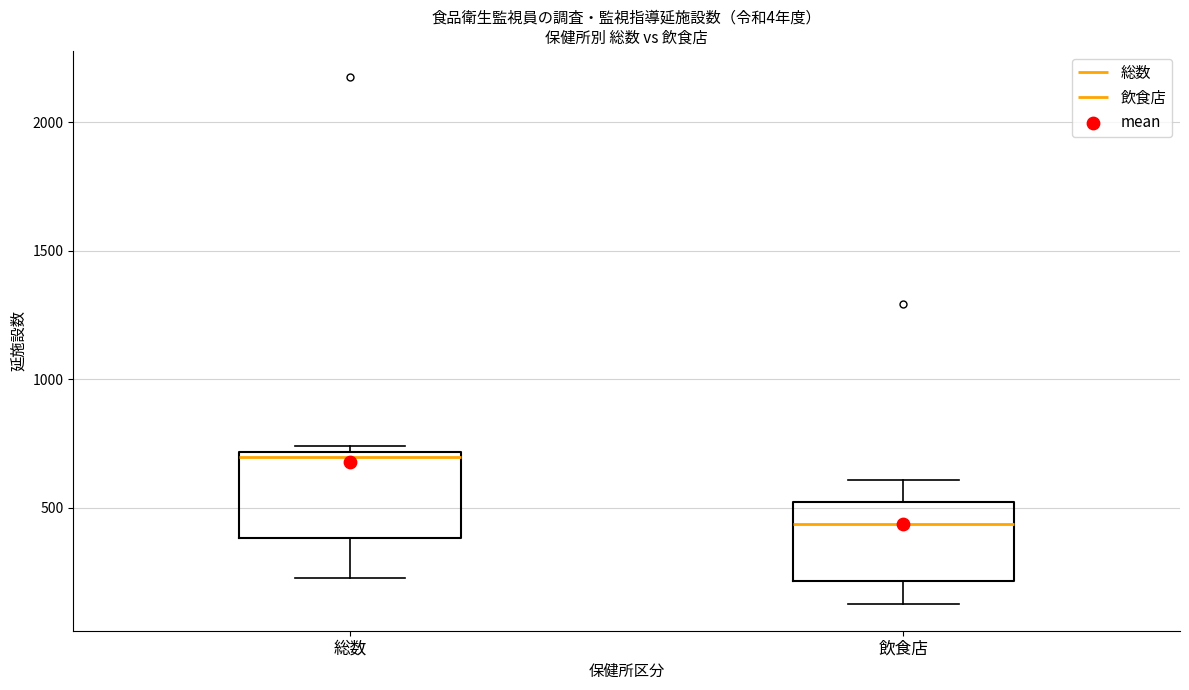

Which box's median line is the lowest?

飲食店